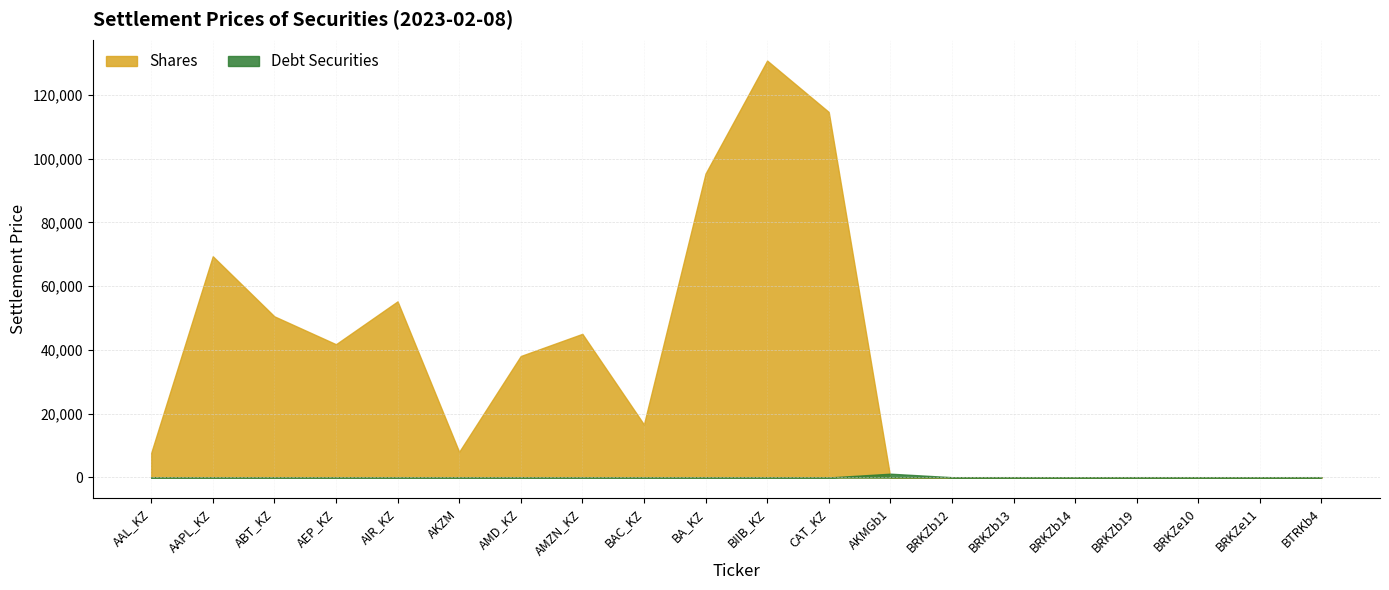

How many data points does each series have?

20